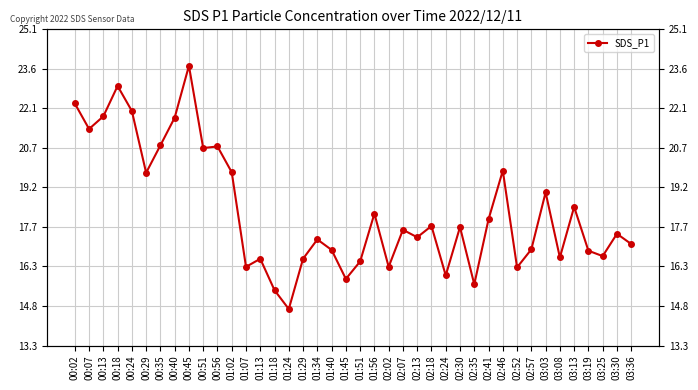

What is the sum of the values at 00:40 and 00:56?

42.5